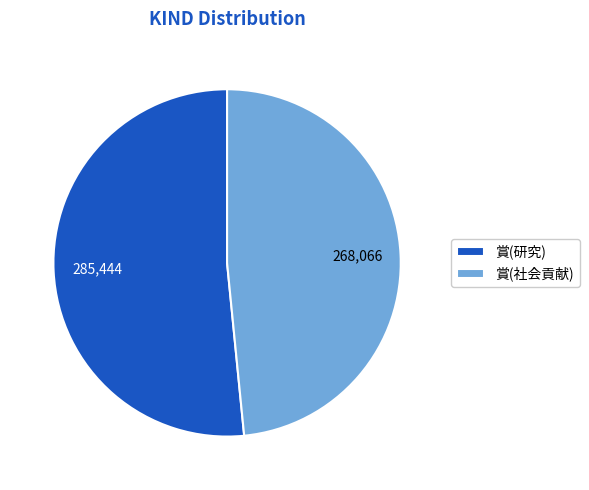

Combined, do 賞(研究) and 賞(社会貢献) account for over 50%?

Yes